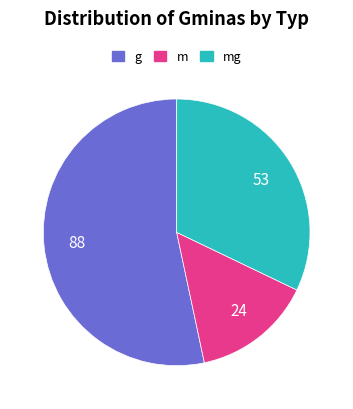

What is the ratio of the value at mg to the value at g?

0.6